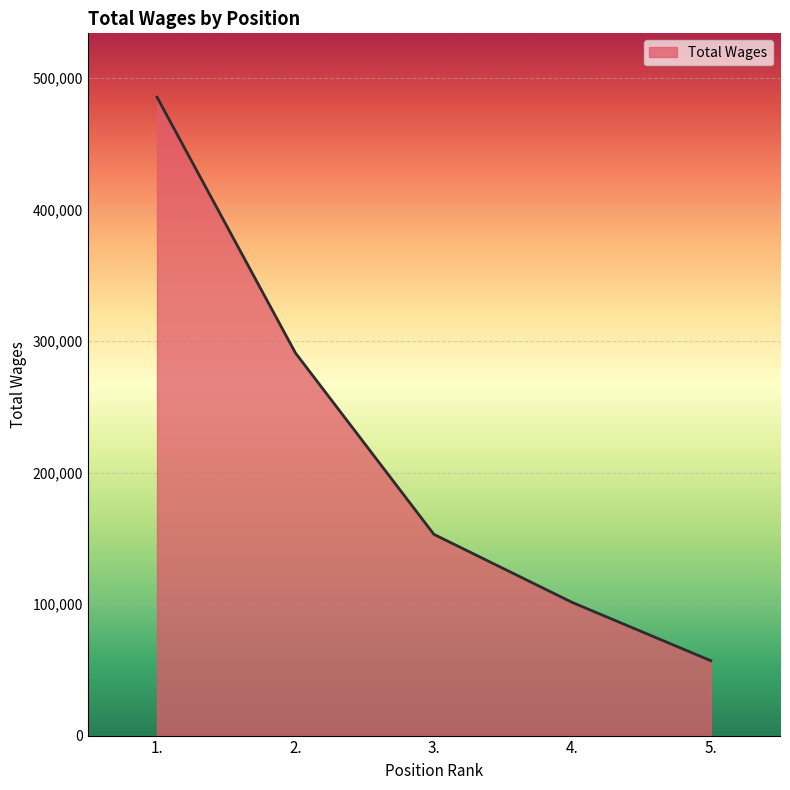

What is the change in value from 3. to 4.?

-51808